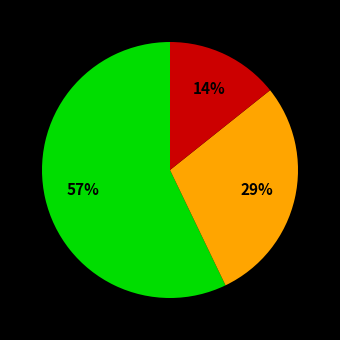

Is there a majority slice in this chart?

Yes